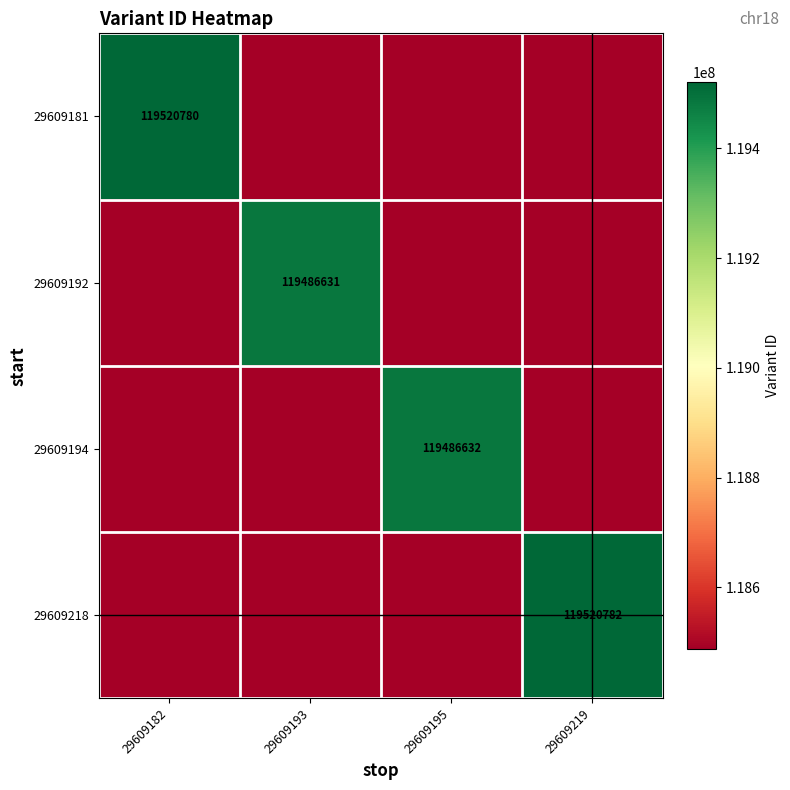

The 29609218 series shows 119520782 at 29609219. True or false?

True